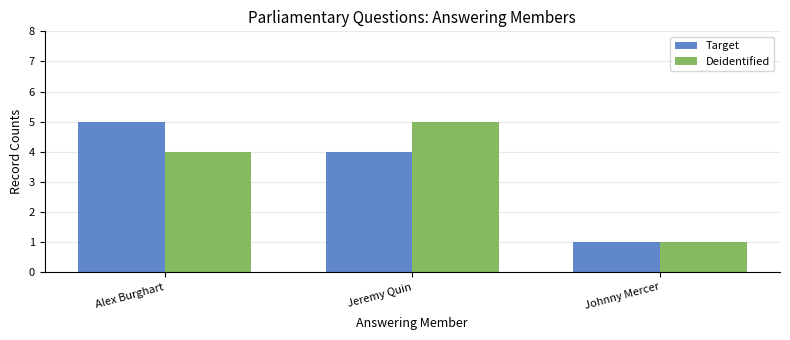

Between Alex Burghart and Johnny Mercer, which series saw the biggest shift?

Target